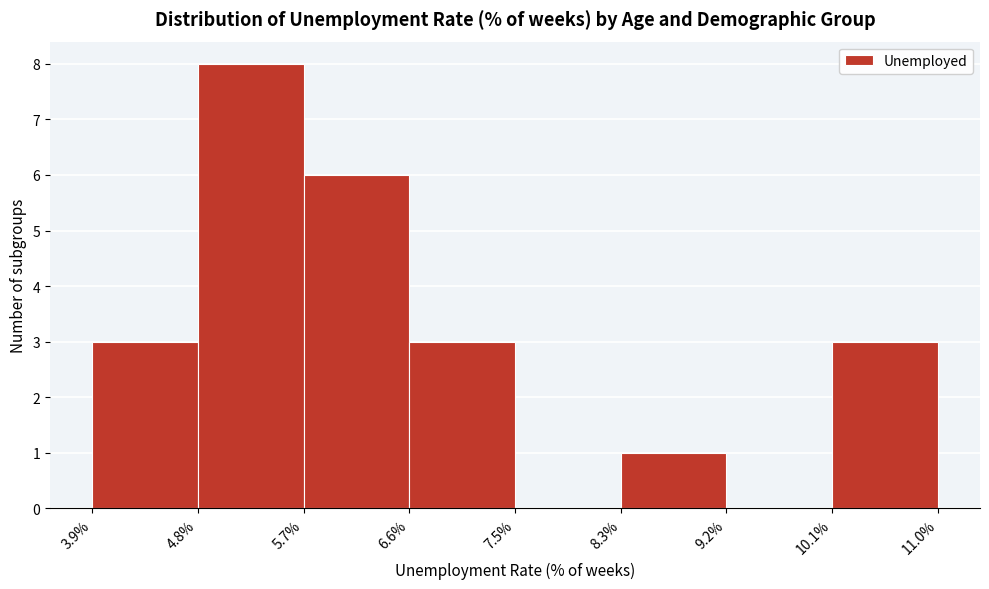

Reading left to right, transcribe this chart: for each bar, give the range it covers on the x-axis and its height. The values are not printed on the chart, so give them approximately, as read against the axis.

3.9% to 4.8%: 3
4.8% to 5.7%: 8
5.7% to 6.6%: 6
6.6% to 7.5%: 3
7.5% to 8.3%: 0
8.3% to 9.2%: 1
9.2% to 10.1%: 0
10.1% to 11.0%: 3